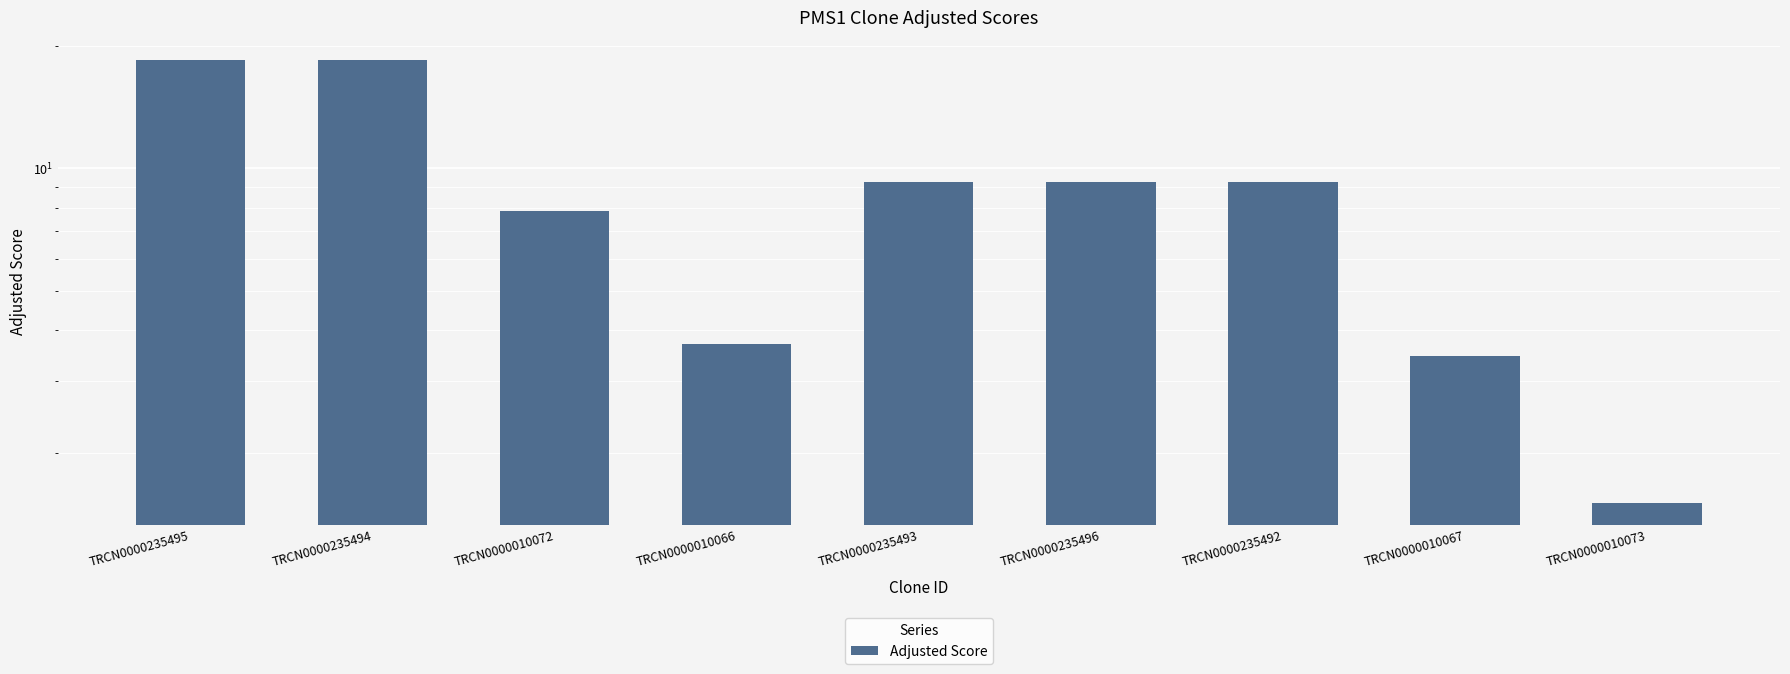

List the labels in order of value, smallest first.

TRCN0000010073, TRCN0000010067, TRCN0000010066, TRCN0000010072, TRCN0000235493, TRCN0000235496, TRCN0000235492, TRCN0000235495, TRCN0000235494